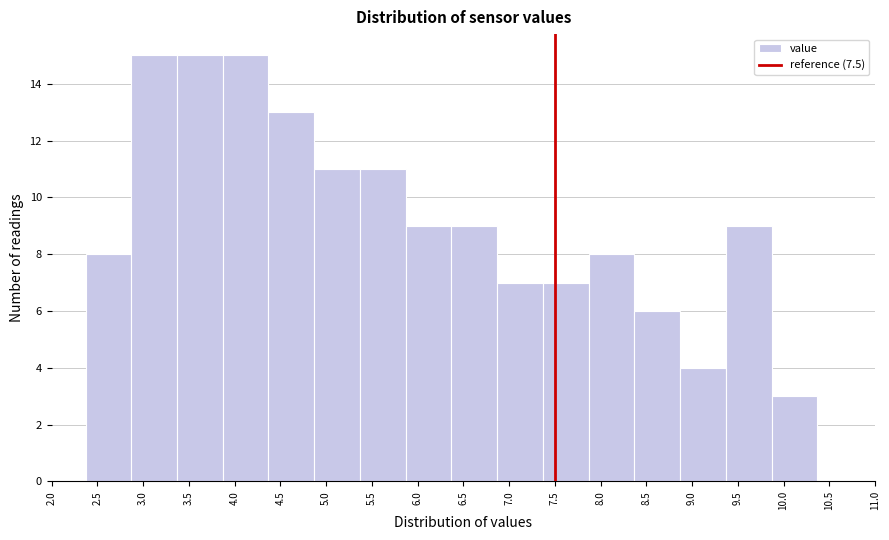

Reading left to right, transcribe this chart: for each bar, give the range it covers on the x-axis and its height. Neither the bar edges nor the heights are printed on the chart, so give them approximately, as read against the axes.

2.37 to 2.87: 8
2.87 to 3.37: 15
3.37 to 3.87: 15
3.87 to 4.37: 15
4.37 to 4.87: 13
4.87 to 5.37: 11
5.37 to 5.87: 11
5.87 to 6.37: 9
6.37 to 6.87: 9
6.87 to 7.37: 7
7.37 to 7.87: 7
7.87 to 8.37: 8
8.37 to 8.87: 6
8.87 to 9.37: 4
9.37 to 9.87: 9
9.87 to 10.37: 3